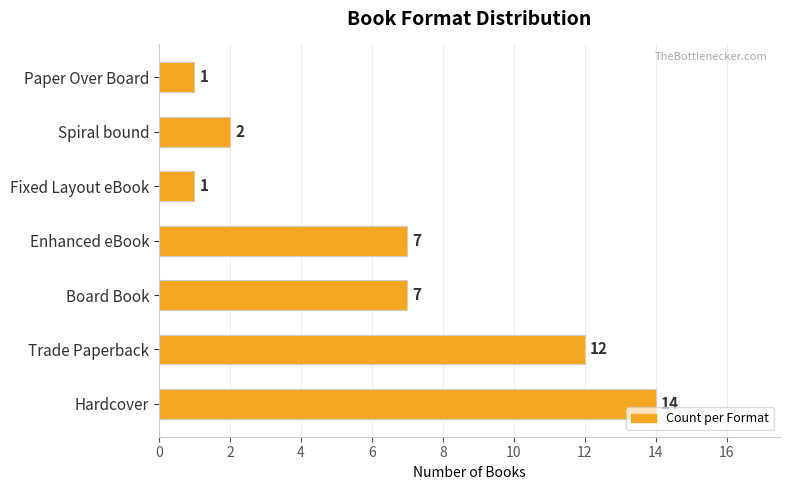

What is the sum of all values?

44